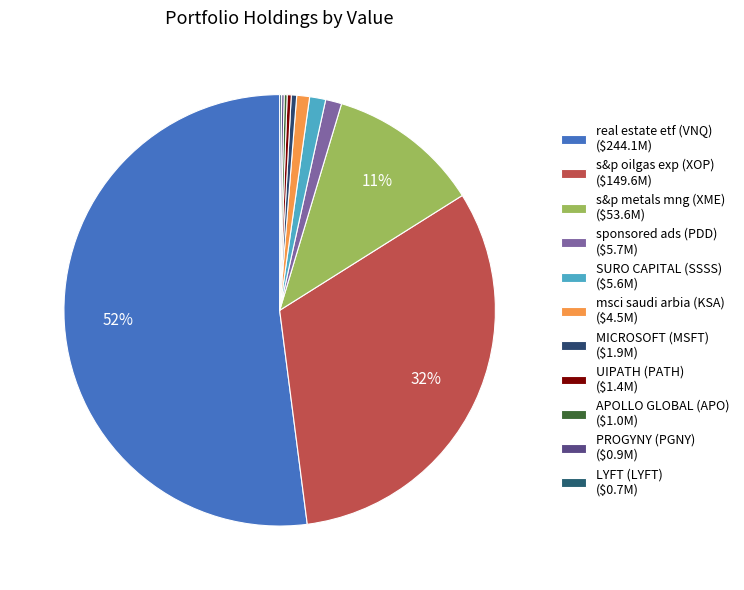

Rank the categories by value from highest to lowest.

real estate etf (VNQ), s&p oilgas exp (XOP), s&p metals mng (XME), sponsored ads (PDD), SURO CAPITAL (SSSS), msci saudi arbia (KSA), MICROSOFT (MSFT), UIPATH (PATH), APOLLO GLOBAL (APO), PROGYNY (PGNY), LYFT (LYFT)